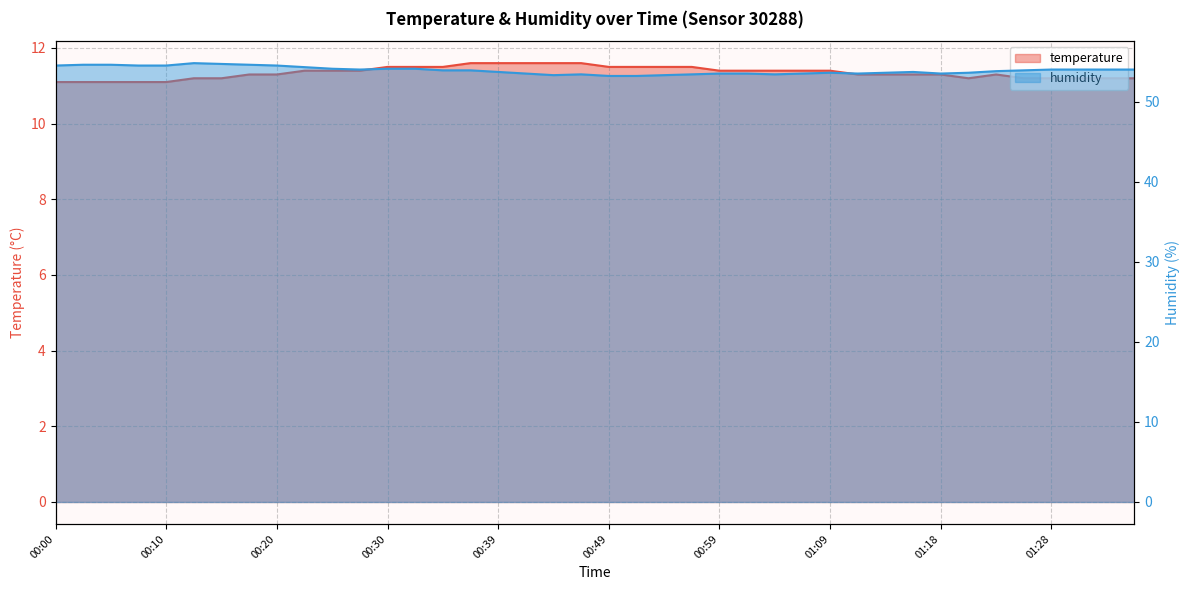

What is the difference between the highest and lowest values at 00:00?

43.4